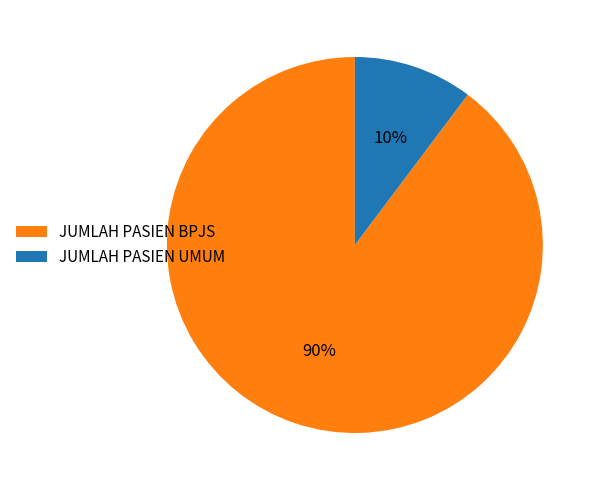

Which category has the smallest portion of the pie?

JUMLAH PASIEN UMUM